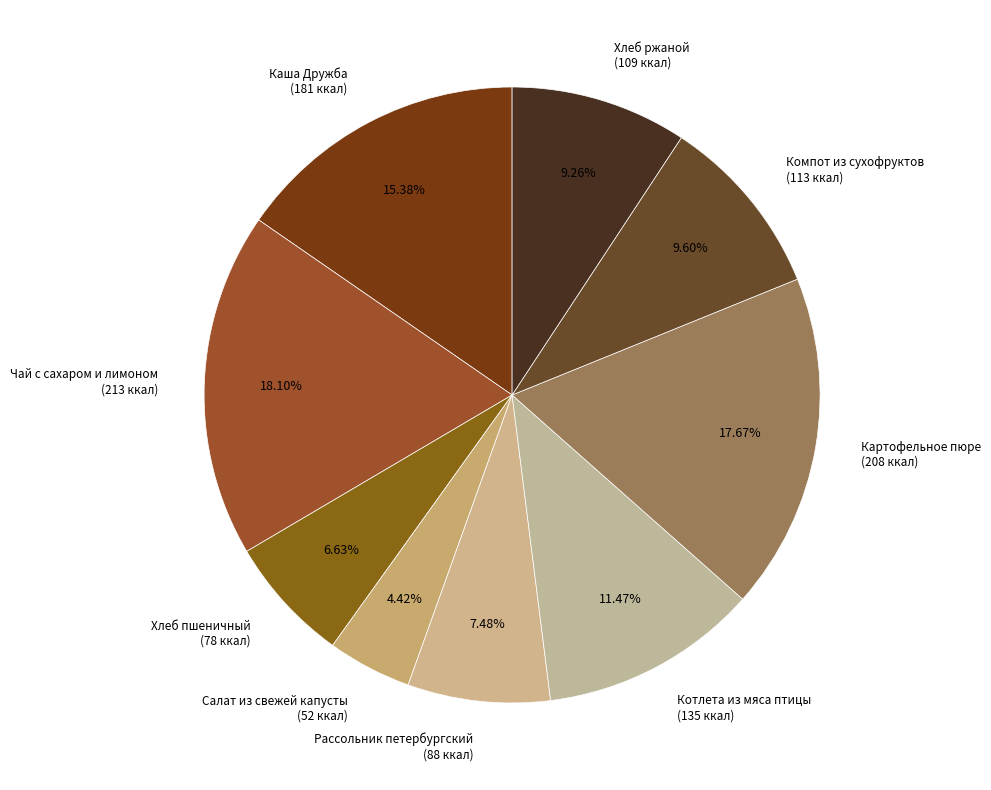

How many segments does this pie chart have?

9